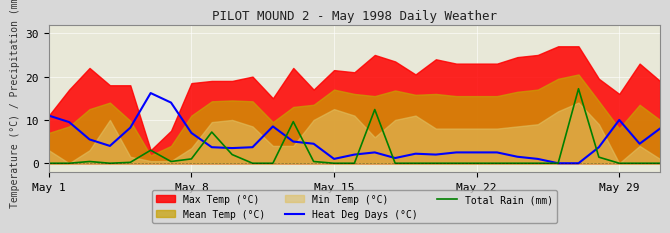

What is the highest value of the Heat Deg Days (°C) series?

16.2